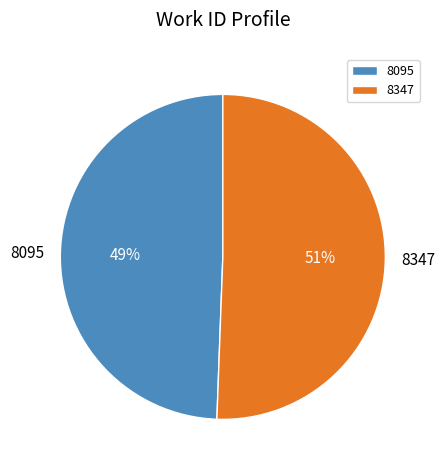

Which slice is the smallest?

8095